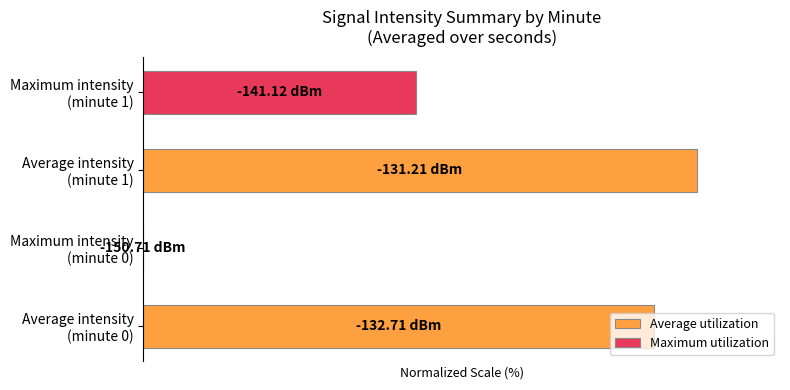

What are all the series names shown in the legend?

Average utilization, Maximum utilization